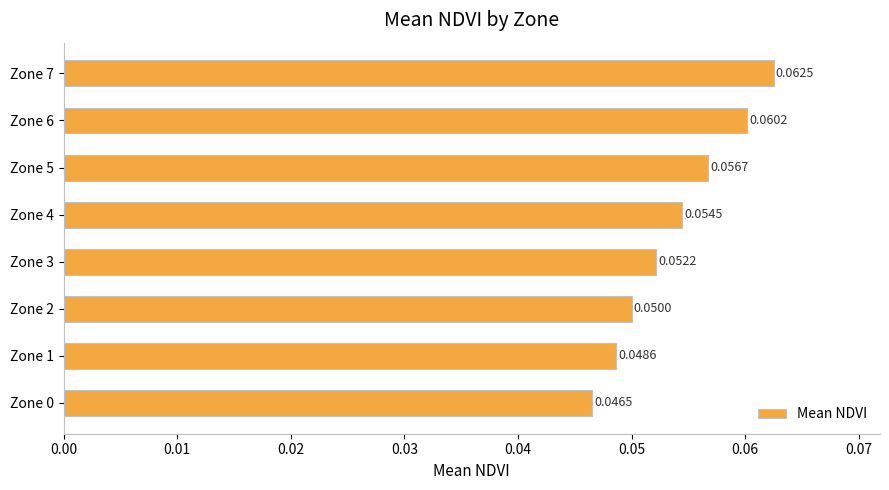

Between Zone 3 and Zone 5, which is larger?

Zone 5